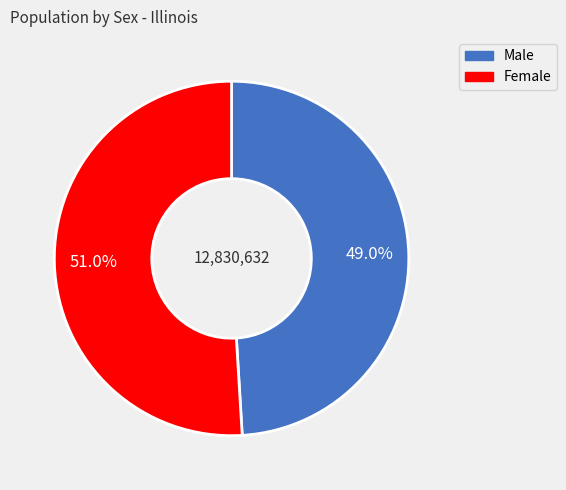

Does Male account for over 50% of the chart?

No